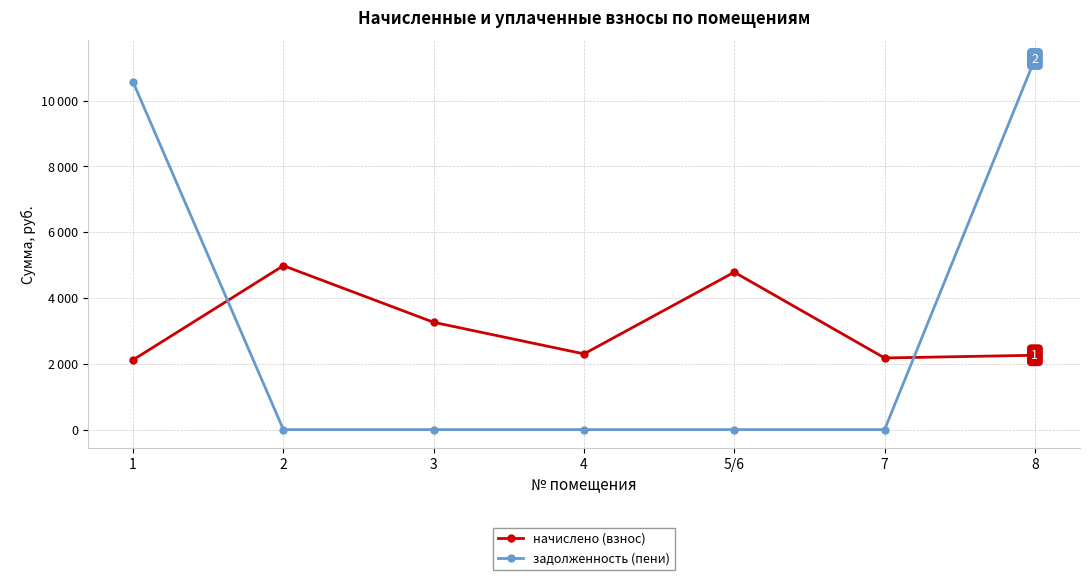

At which category does начислено (взнос) reach its first local valley?

4